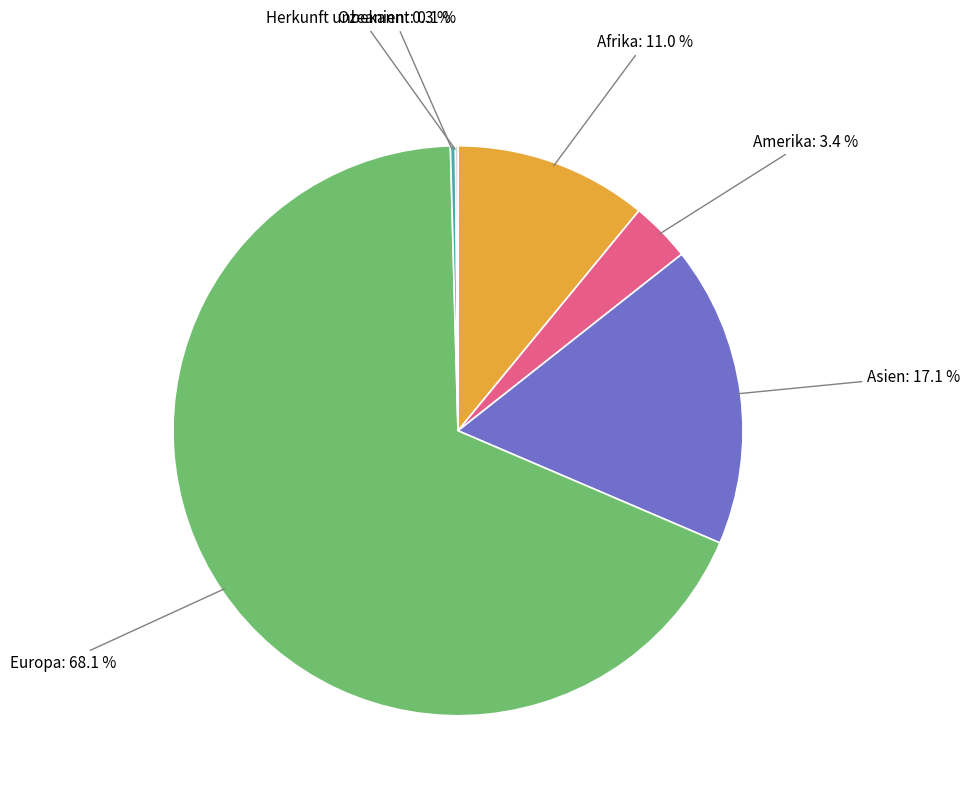

Is there a majority slice in this chart?

Yes